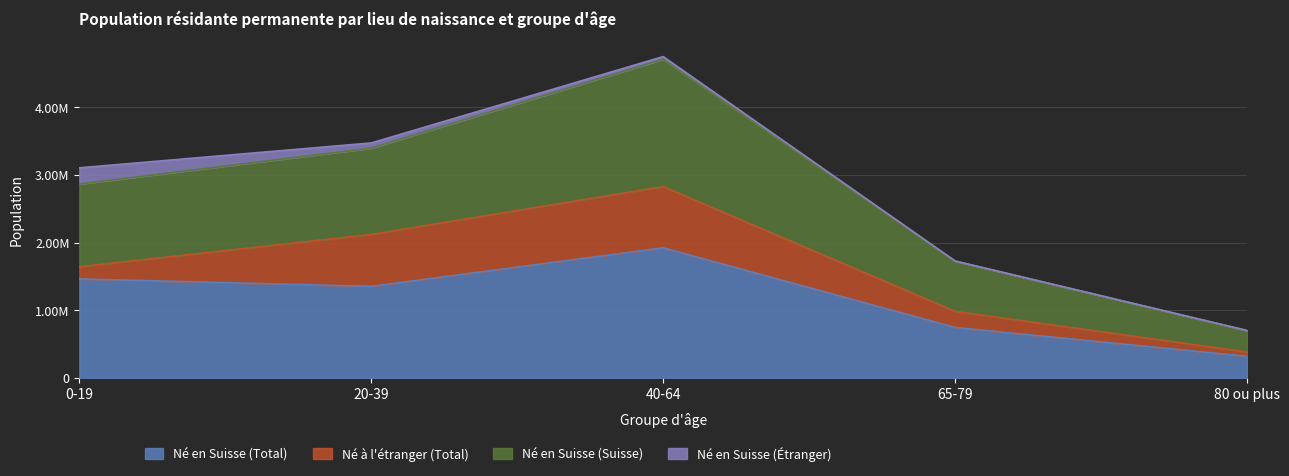

True or false: Né en Suisse (Total) and Né en Suisse (Suisse) intersect in this chart.

False